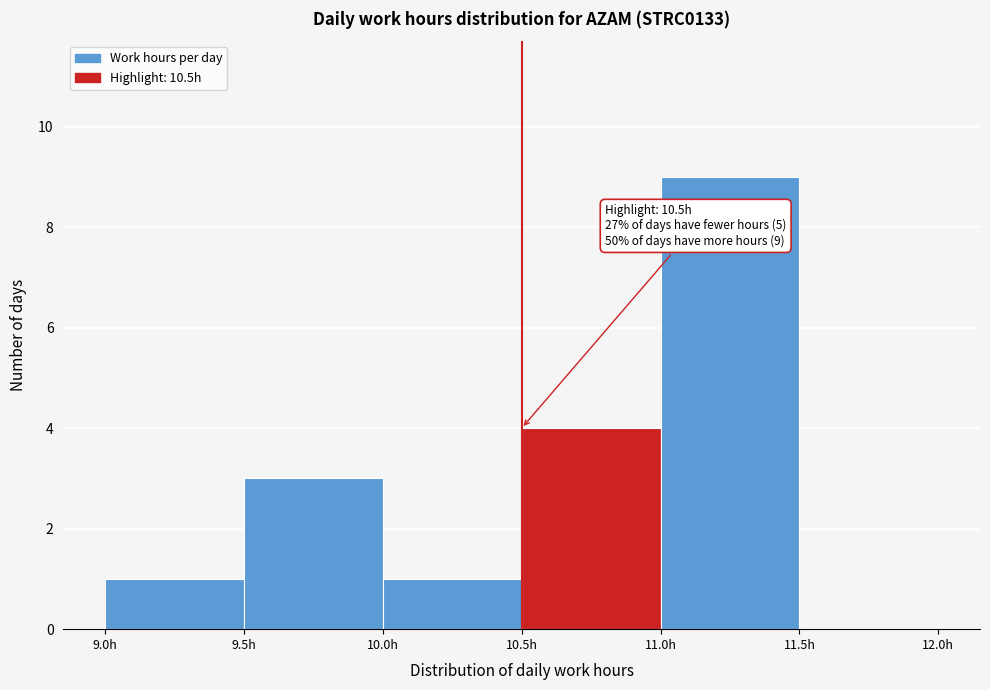

Which range on the x-axis has the tallest bar?

11.0 to 11.5